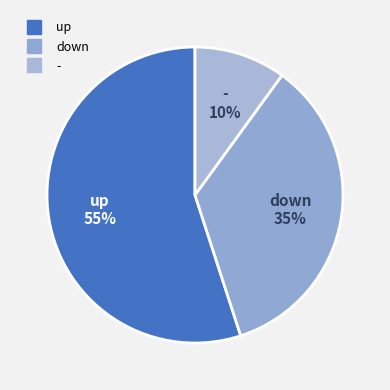

Between down and up, which is larger?

up